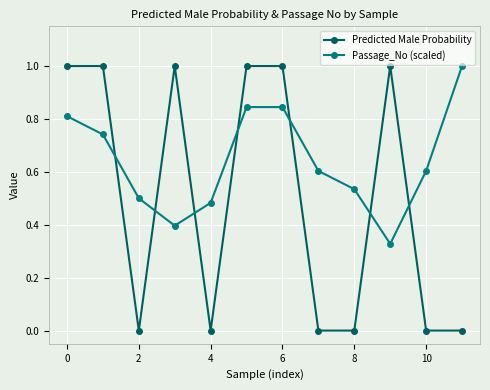

What is the average value of the Passage_No (scaled) series?

0.6